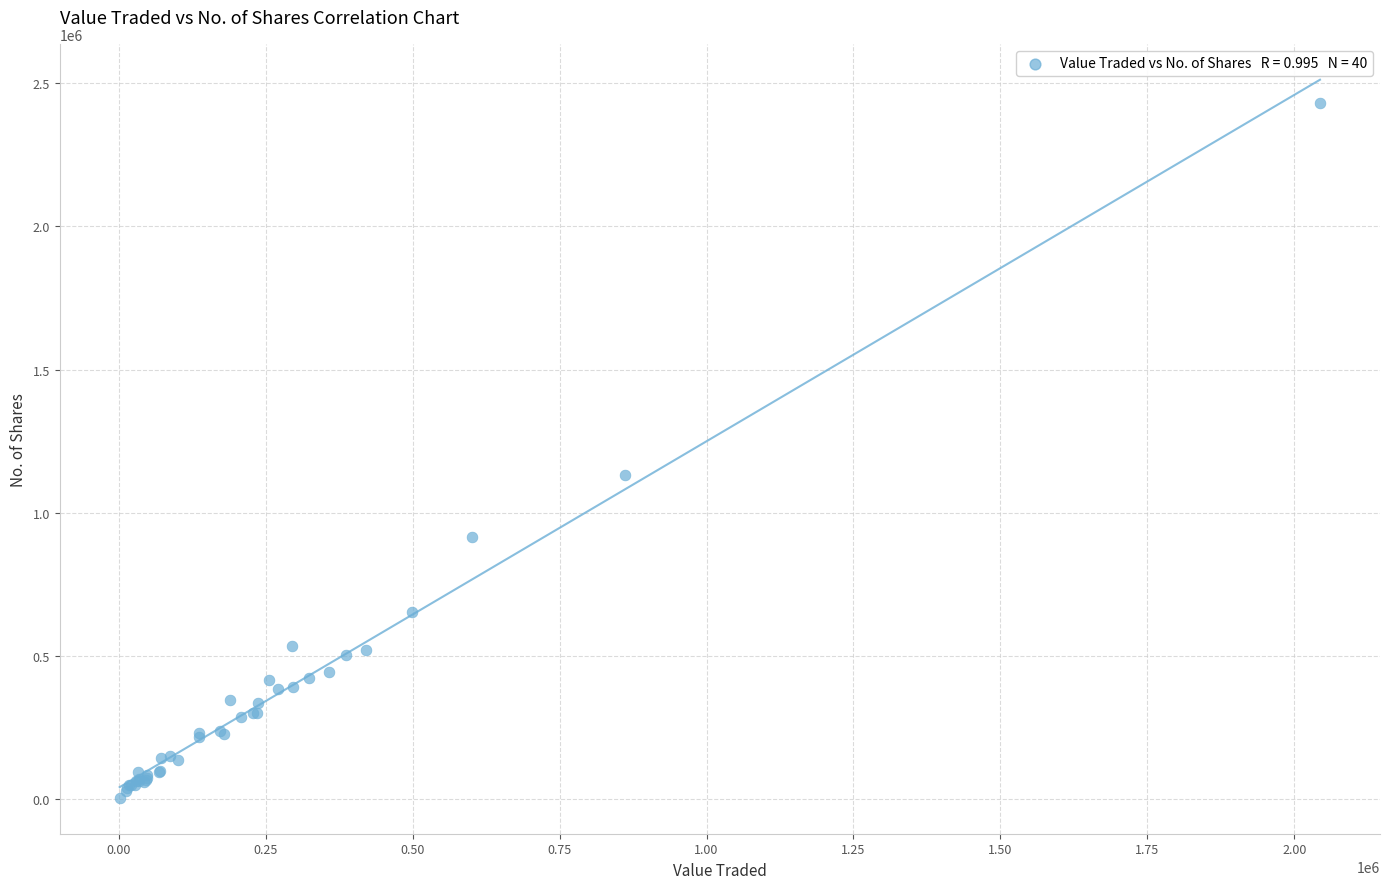

What Y value in the scatter plot is closest to 1216707?

1132358